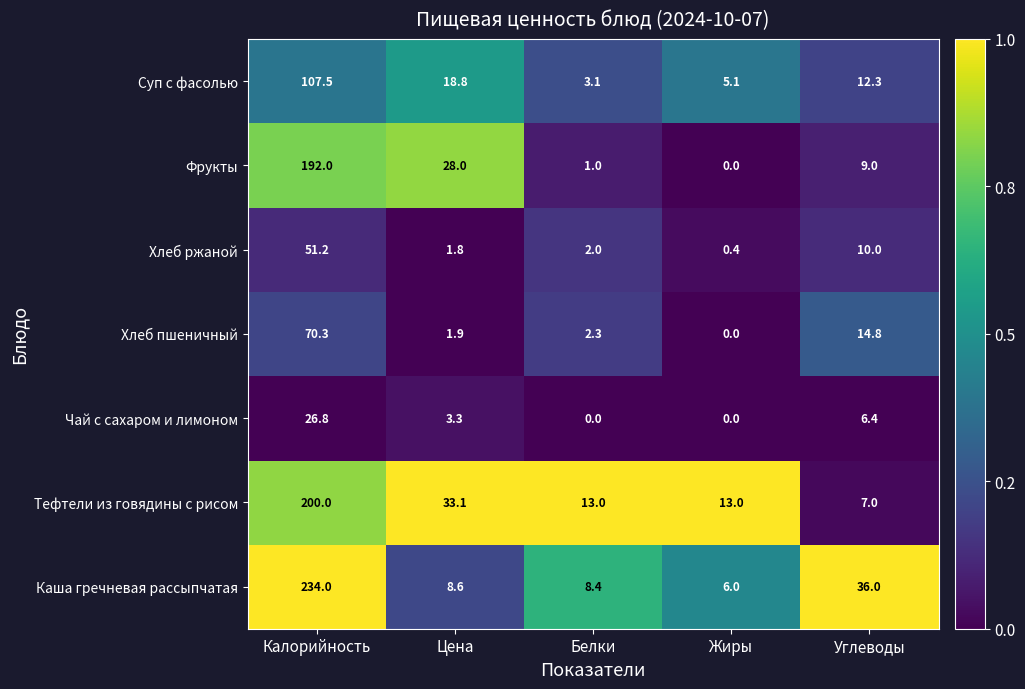

The value of Суп с фасолью at Белки is 3.1. True or false?

True